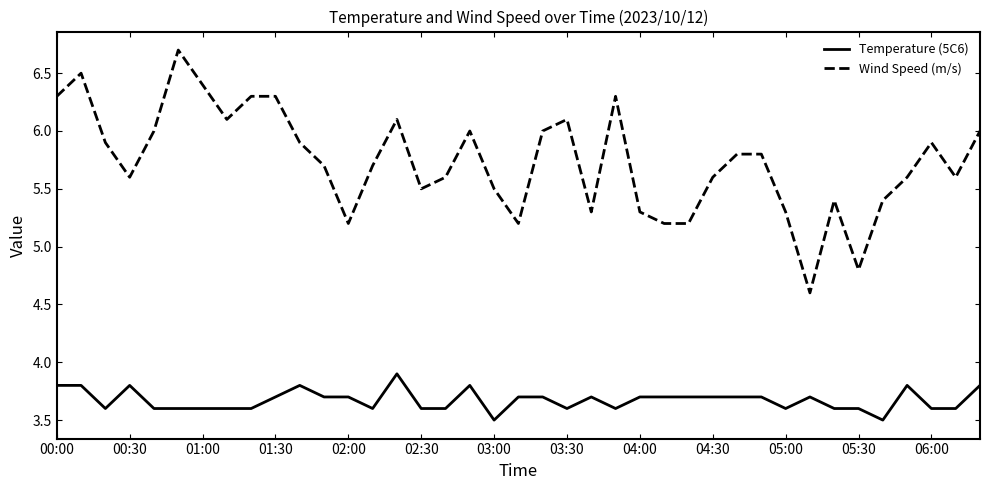

True or false: Temperature (5C6) and Wind Speed (m/s) intersect in this chart.

False